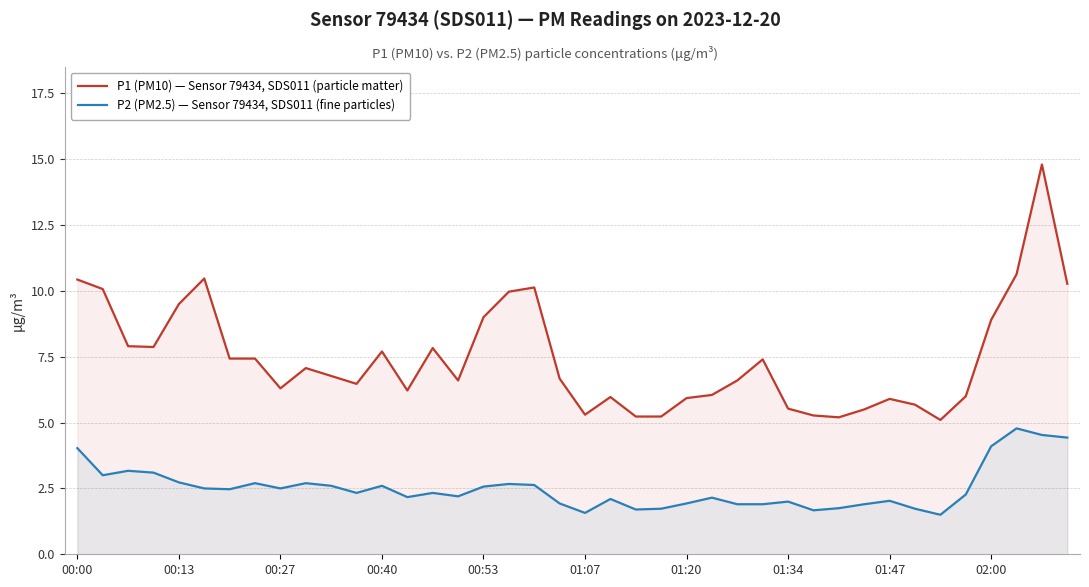

Read the P2 (PM2.5) — Sensor 79434, SDS011 (fine particles) value at 26.

1.9